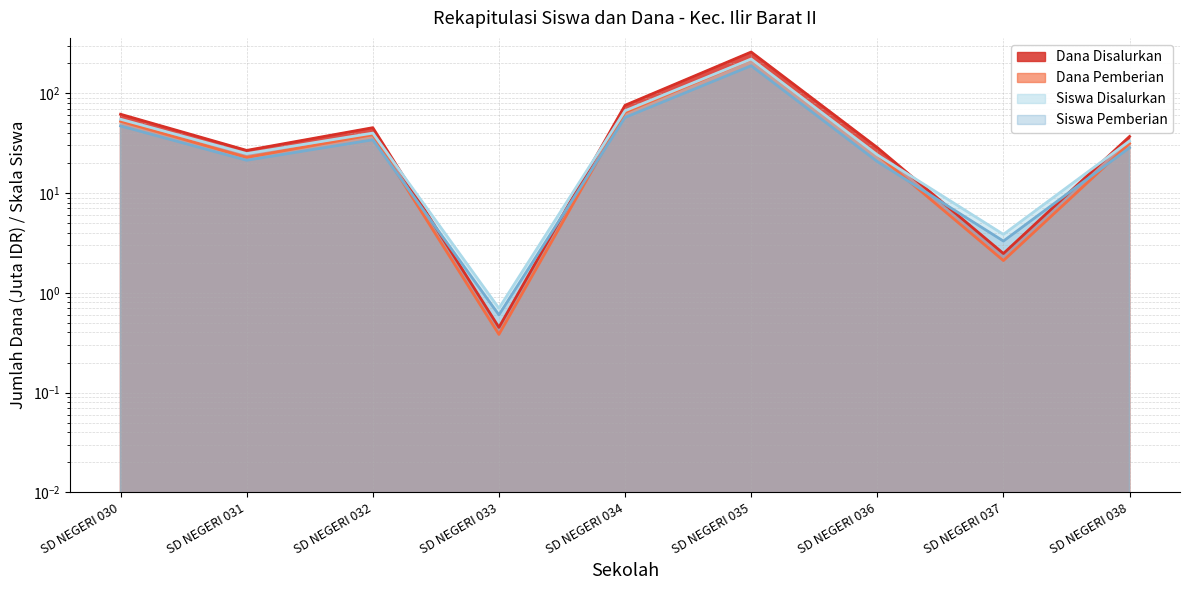

What is the sum of the Dana Disalurkan values at SD NEGERI 031 and SD NEGERI 032?

72.0